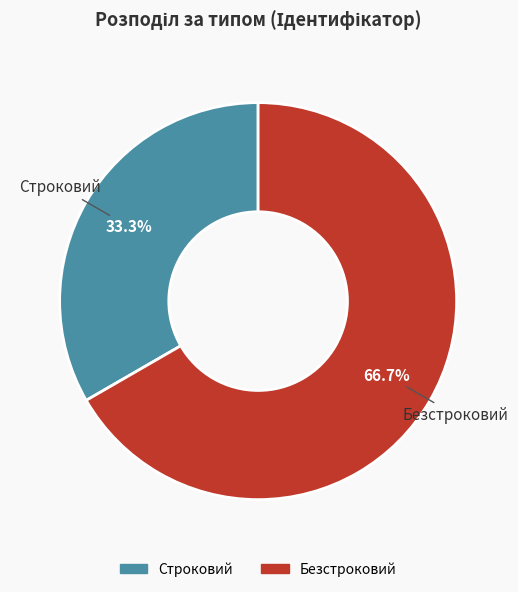

What is the ratio of the value at Безстроковий to the value at Строковий?

2.0